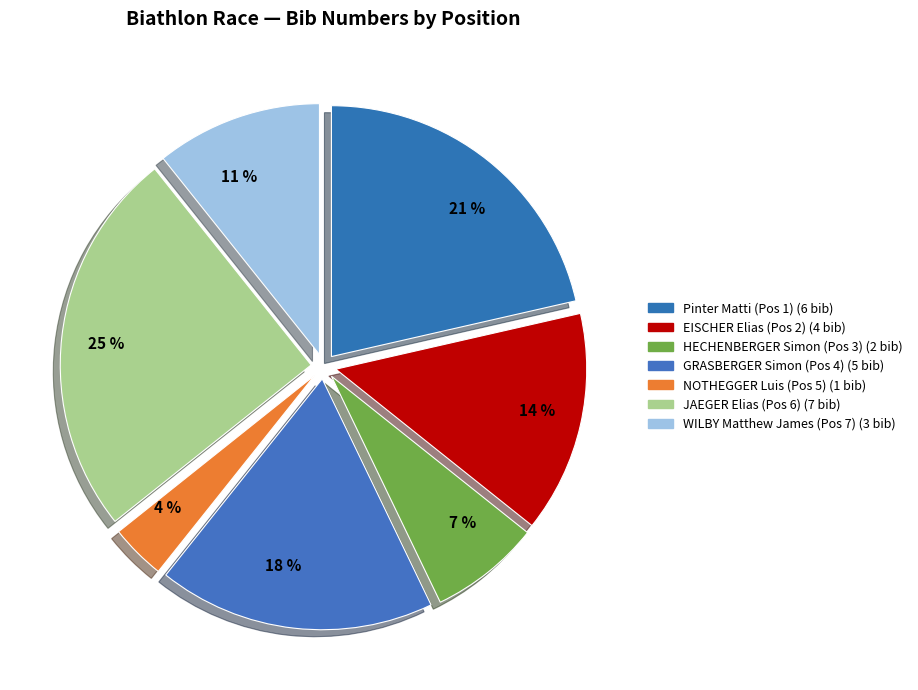

Count the number of slices in the pie.

7